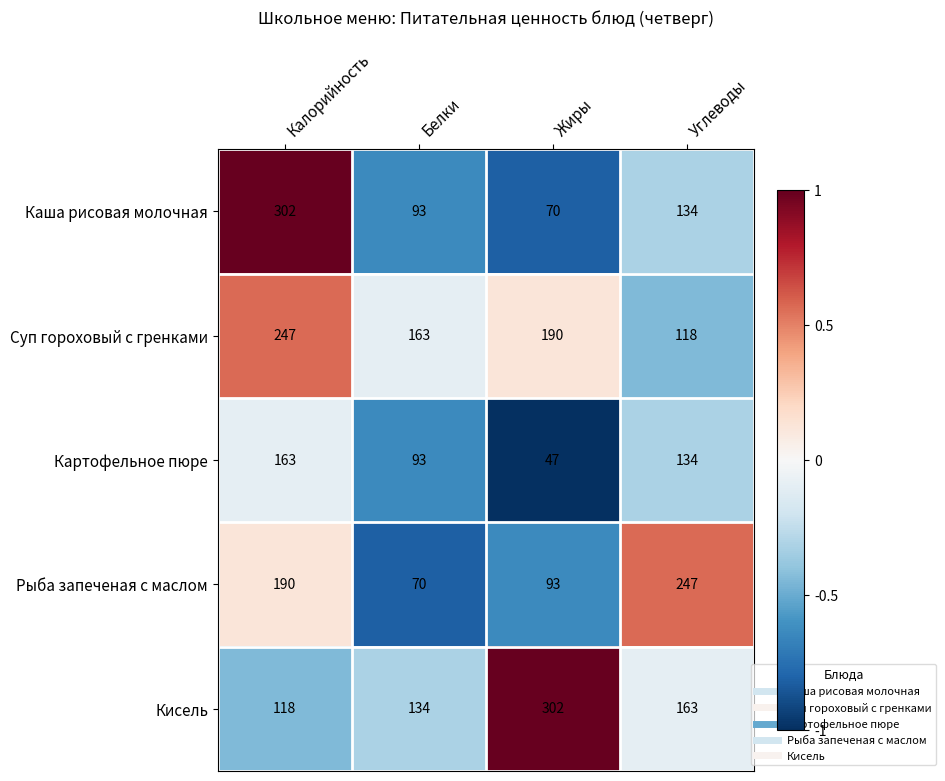

Reading left to right, transcribe all the data shown in this chart.

Каша рисовая молочная: 302	93	70	134
Суп гороховый с гренками: 247	163	190	118
Картофельное пюре: 163	93	47	134
Рыба запеченая с маслом: 190	70	93	247
Кисель: 118	134	302	163